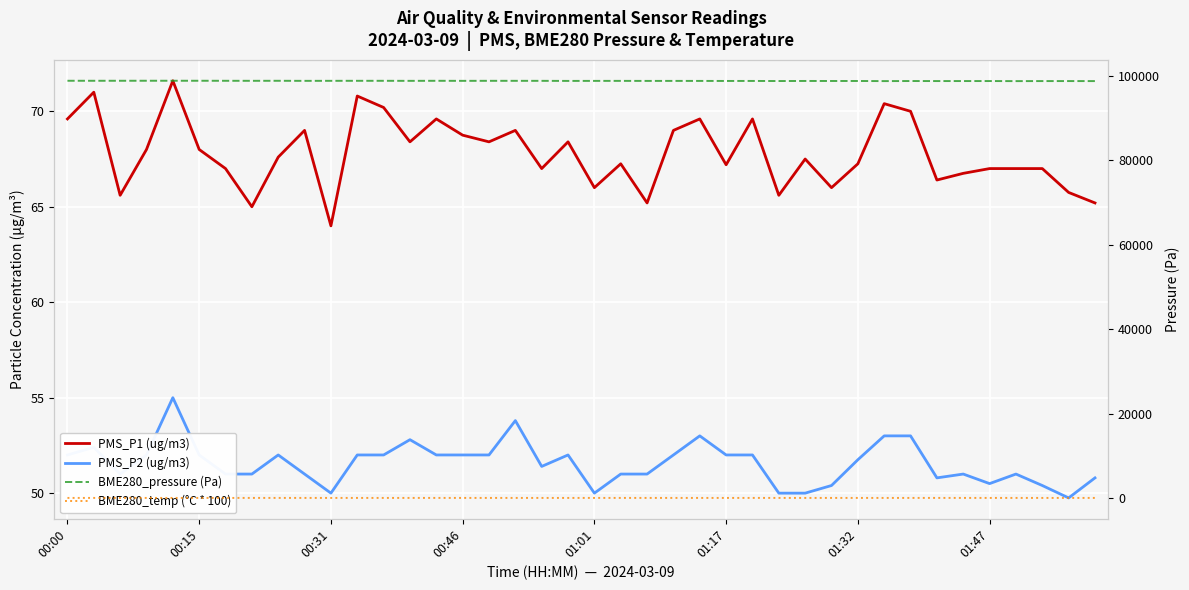

Does the chart display data point markers on the line(s)?

No